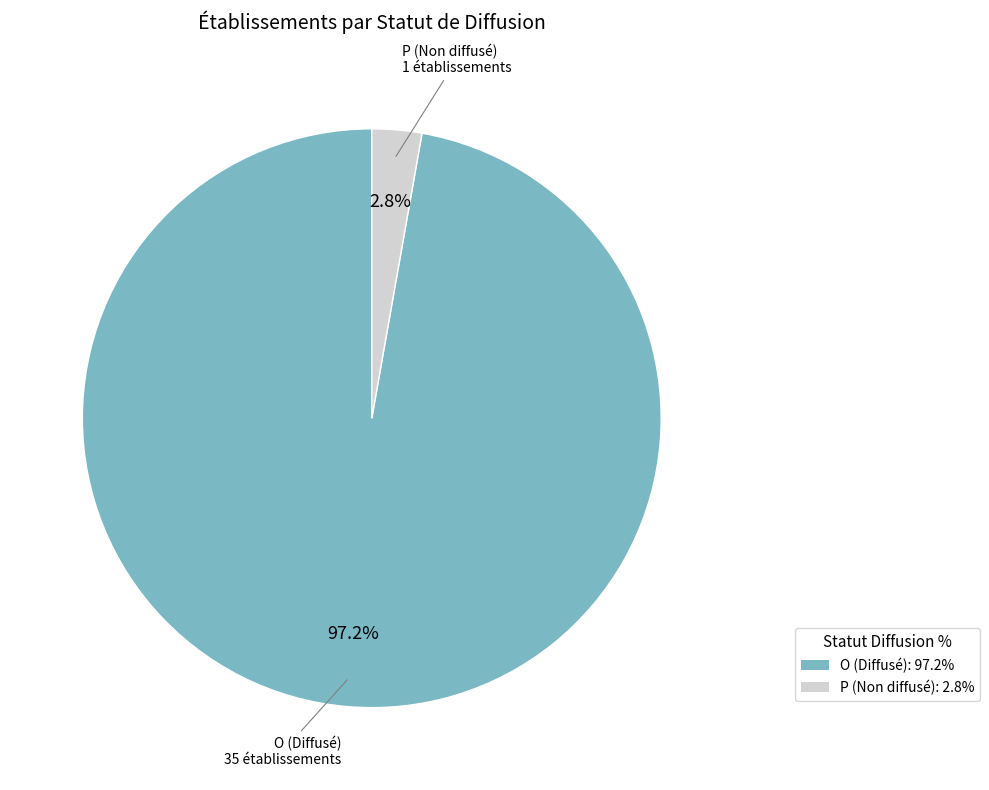

The O slice represents 87% of the pie. True or false?

False